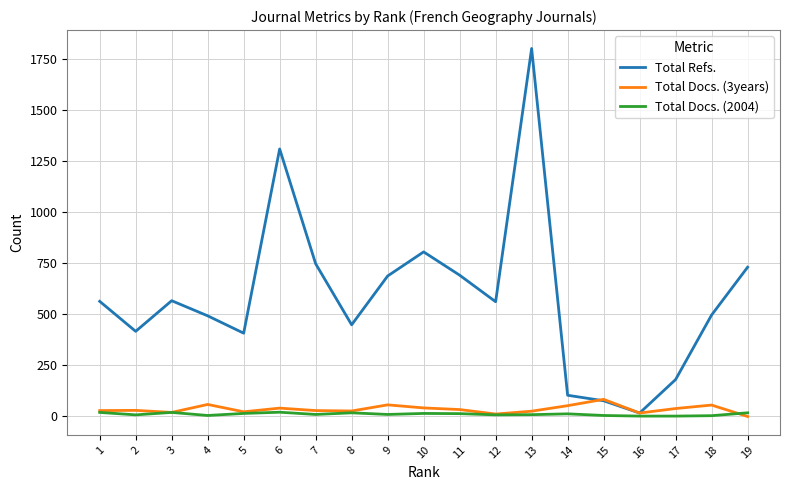

Is the value of Total Docs. (2004) at 11 greater than the value of Total Refs. at 2?

No